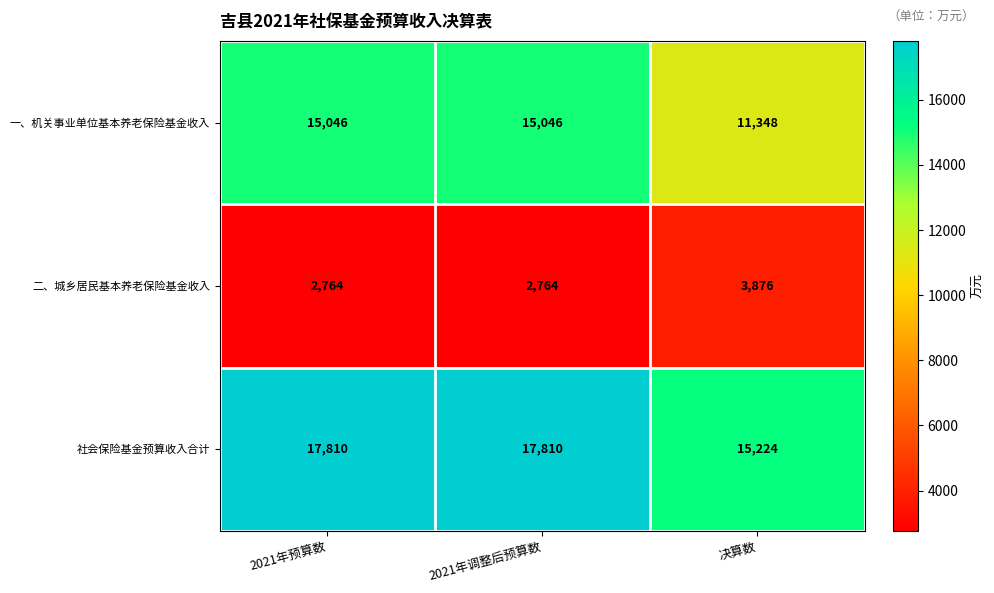

Reading right to left, list all the values displayed in this chart.

一、机关事业单位基本养老保险基金收入: 决算数=11348	2021年调整后预算数=15046	2021年预算数=15046
二、城乡居民基本养老保险基金收入: 决算数=3876	2021年调整后预算数=2764	2021年预算数=2764
社会保险基金预算收入合计: 决算数=15224	2021年调整后预算数=17810	2021年预算数=17810